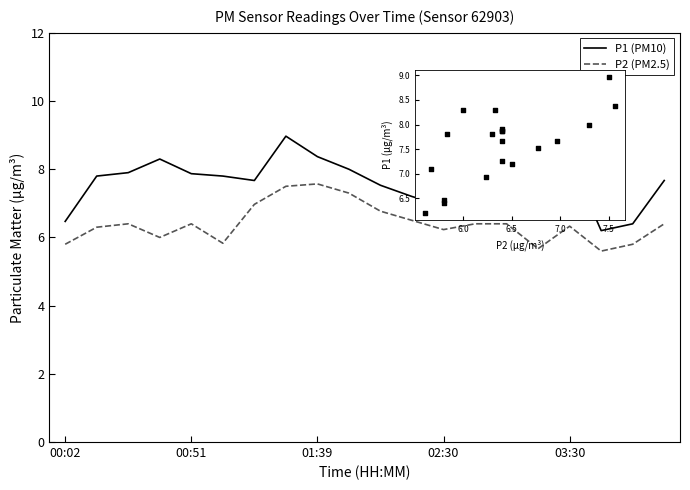

Which series has the largest Y range (max minus min)?

P1 (PM10)